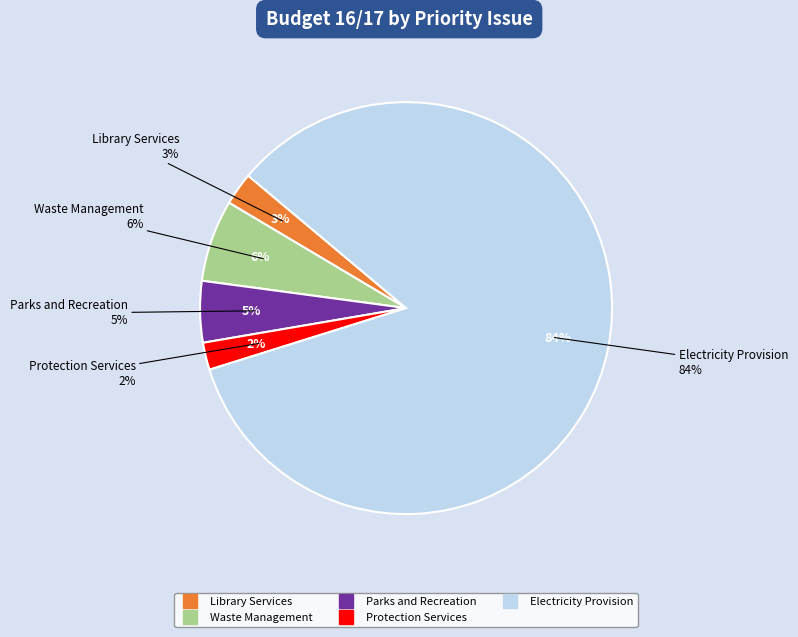

To the nearest percent, what percentage of the pie is Waste Management?

6%